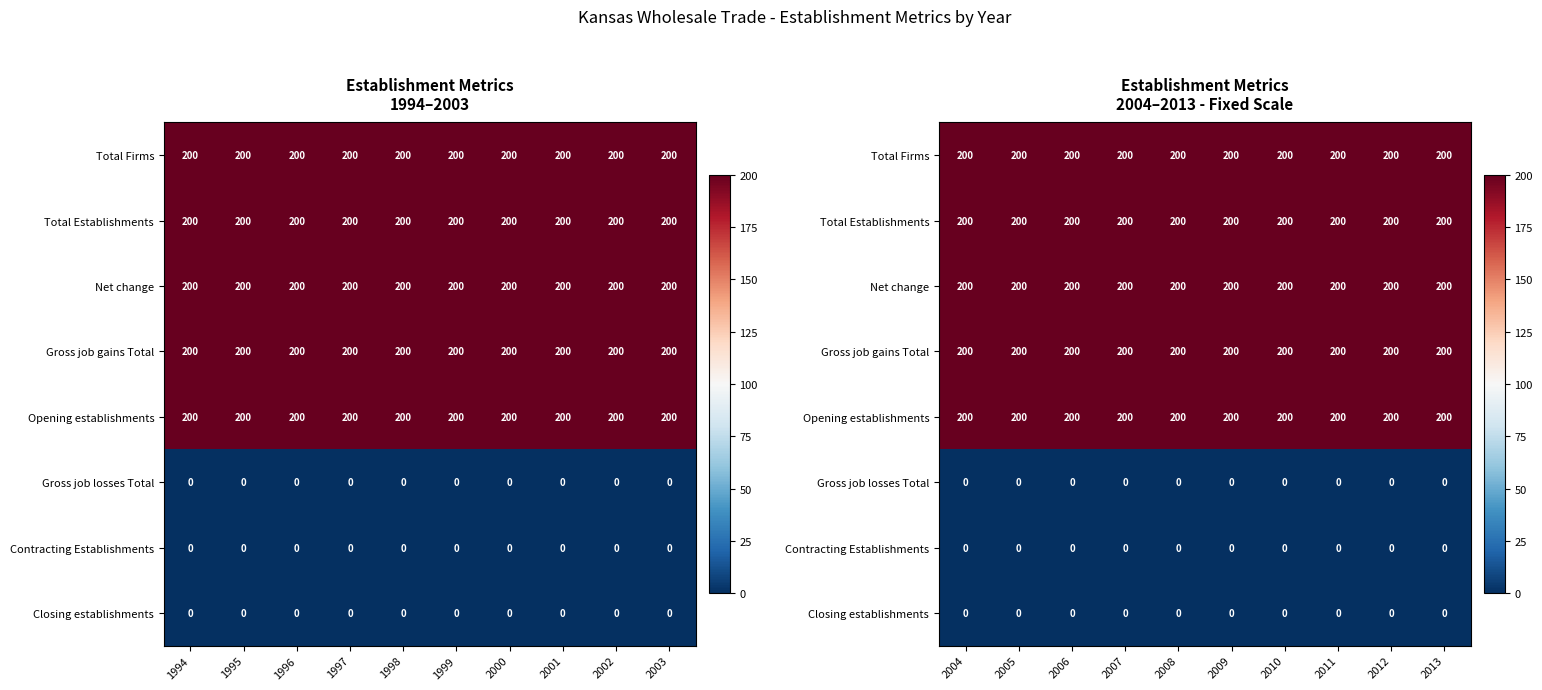

Is it true that Opening establishments equals 306 at 2006?

False